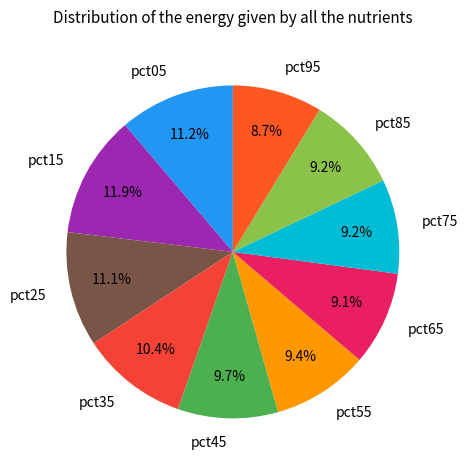

What is the ratio of the value at pct85 to the value at pct25?

0.8